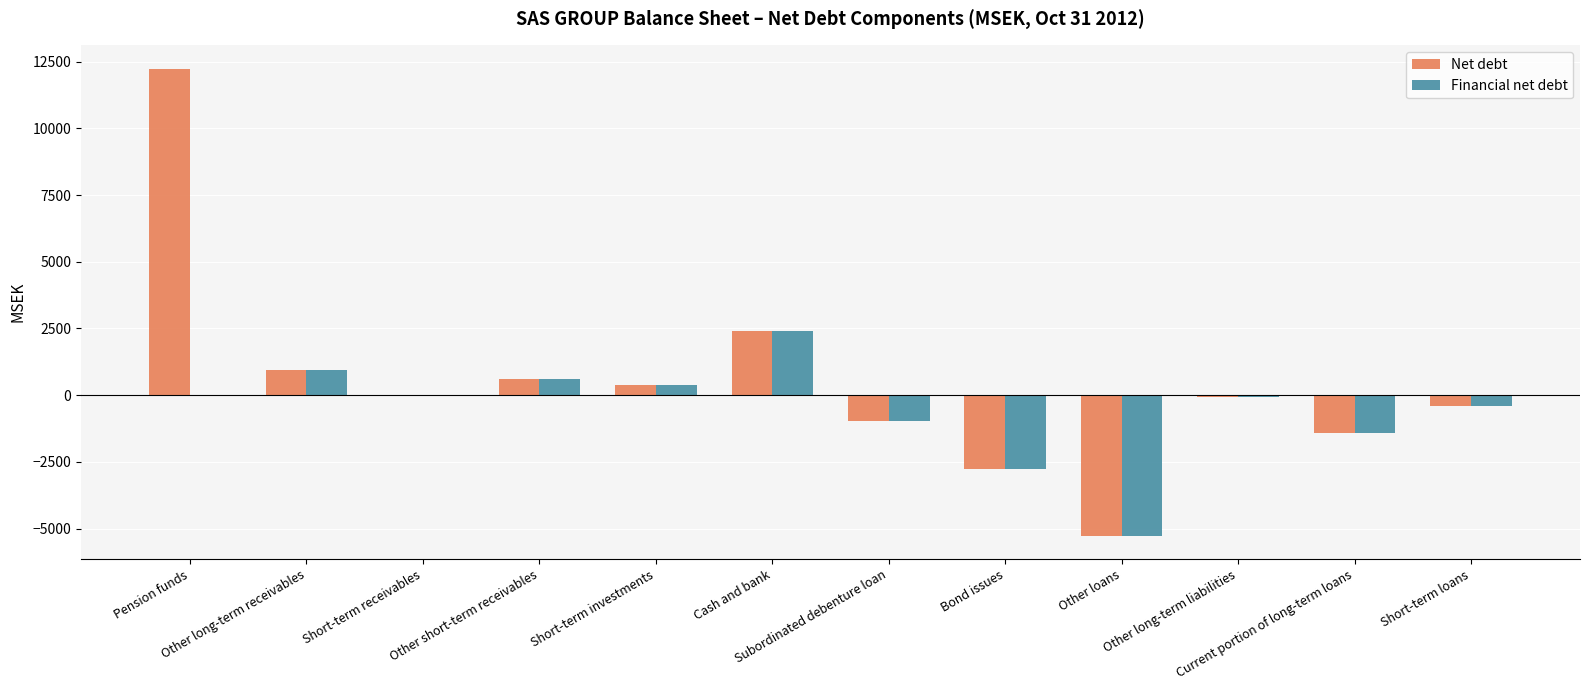

What is the sum of all Financial net debt values?

-6549